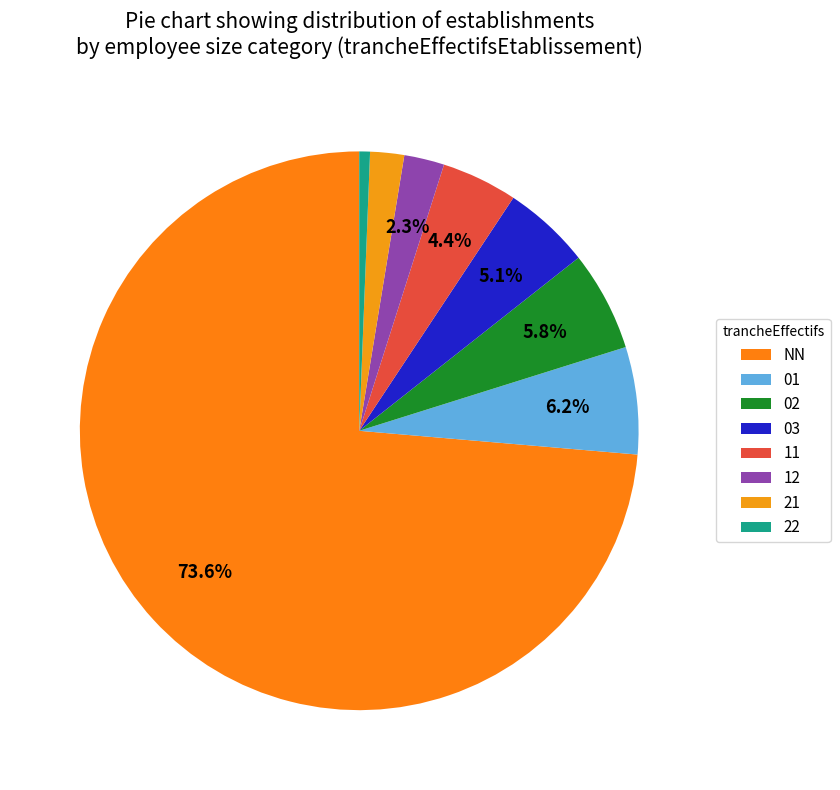

To the nearest percent, what percentage of the pie is 11?

4%